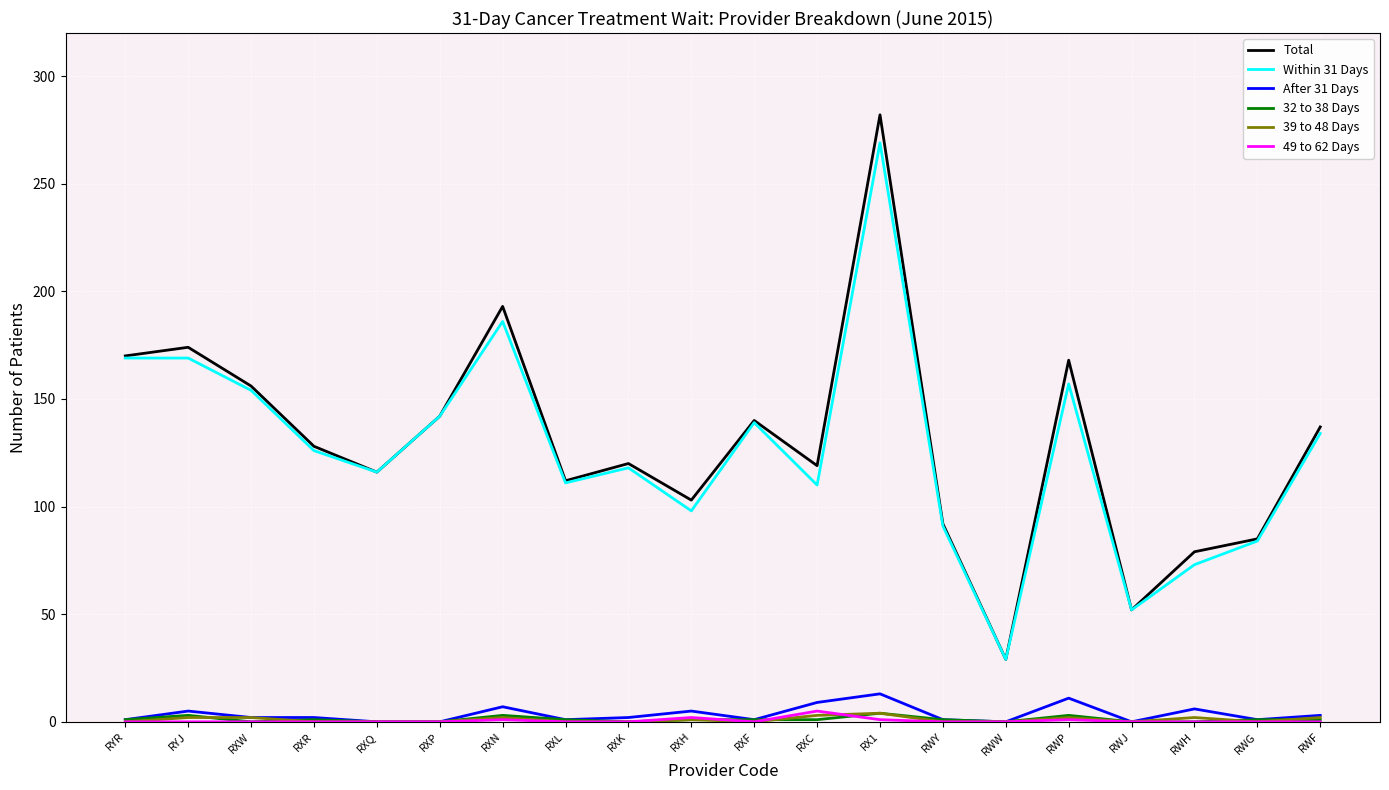

At how many categories does at least one series exceed 160?

5